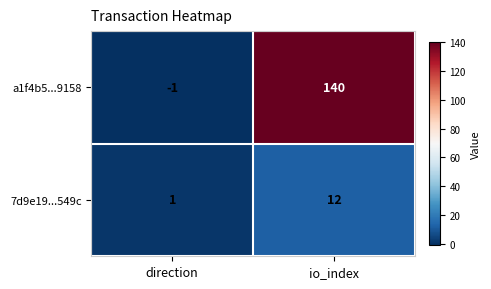

What is the highest value of the a1f4b5...9158 series?

140